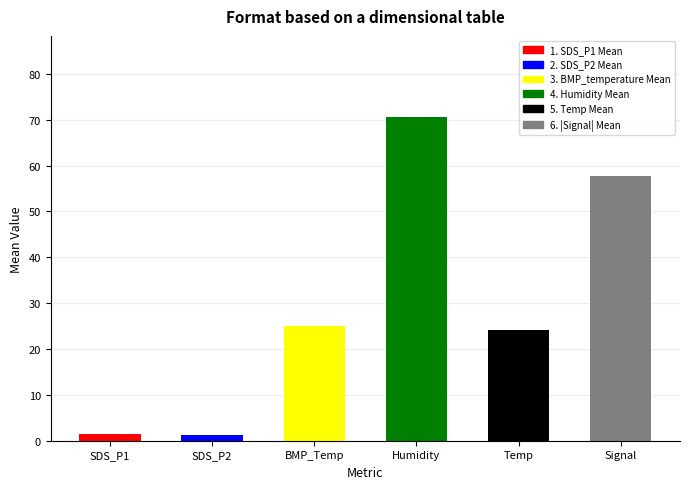

Between BMP_Temp and SDS_P2, which is larger?

BMP_Temp